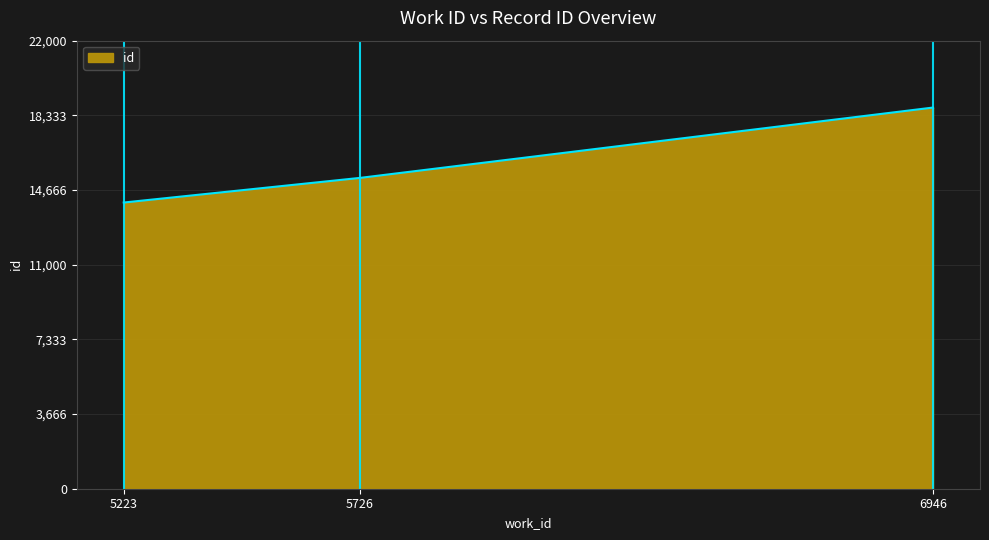

What is the difference between the maximum and second lowest values?

3454